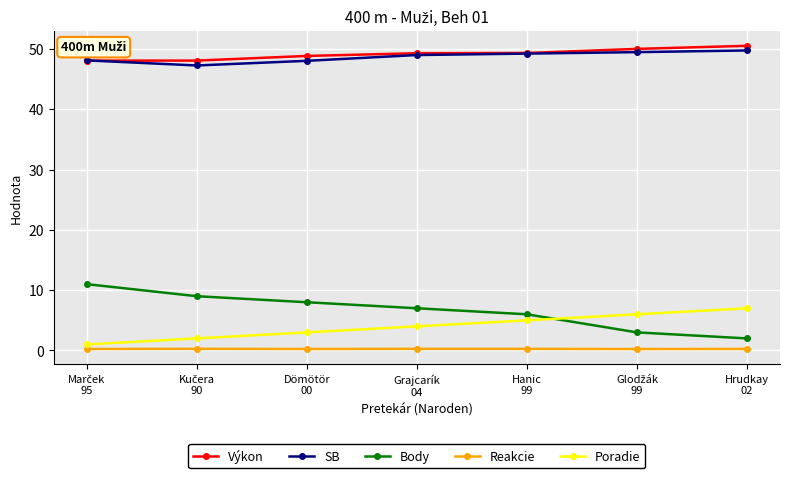

In SB, how many points are lower than both neighbors (excluding endpoints)?

1